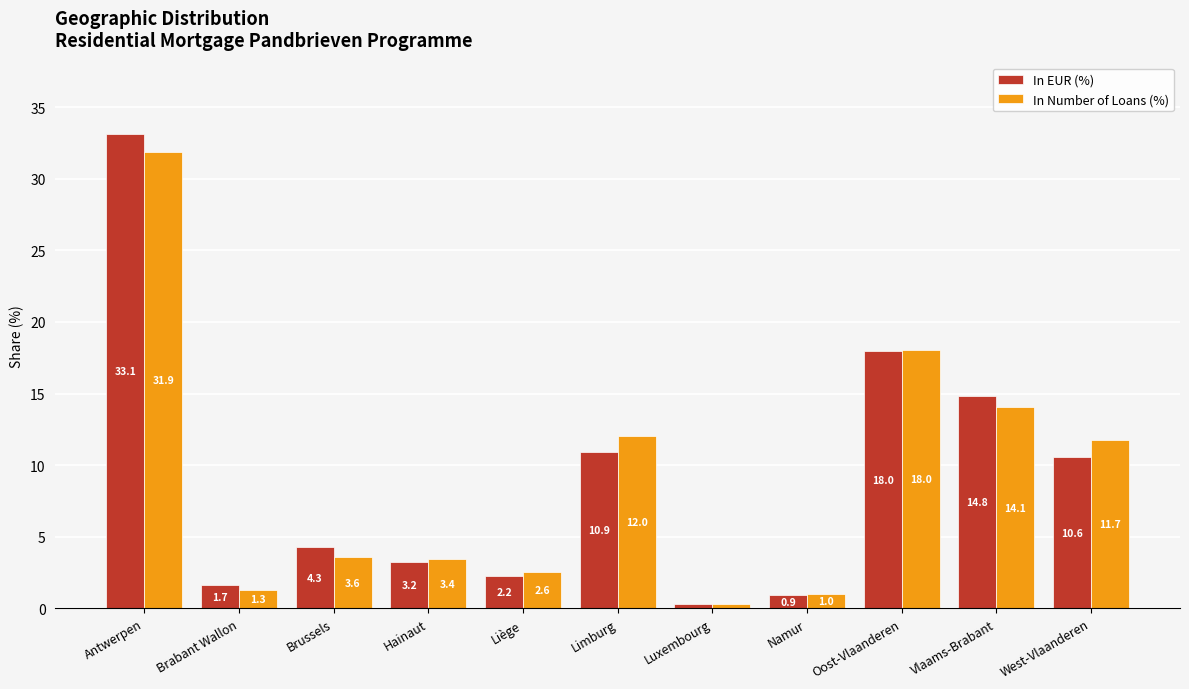

Is it true that In Number of Loans (%) equals 5.9 at Brussels?

False